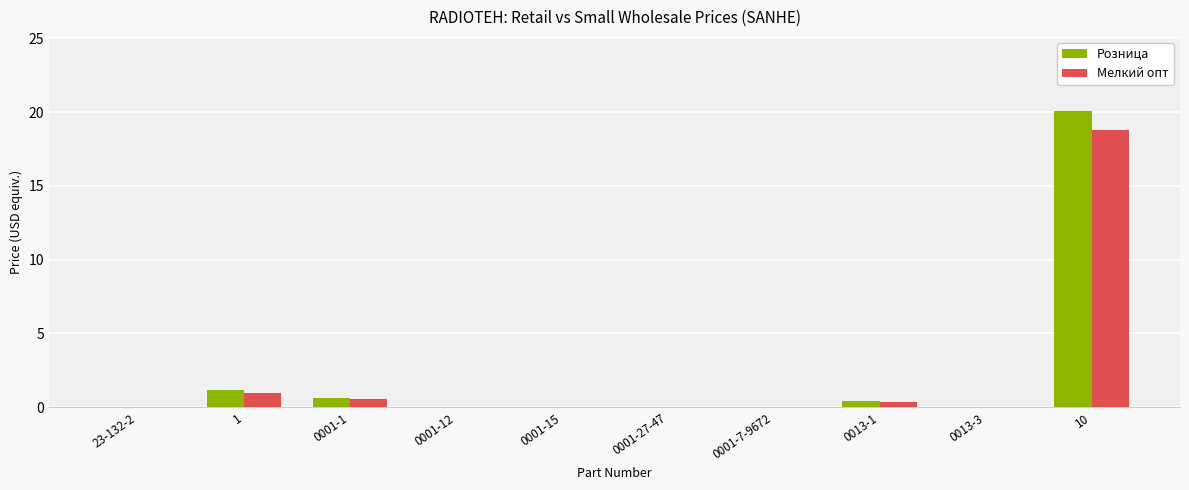

The value of Мелкий опт at 0013-1 is 0.4. True or false?

True